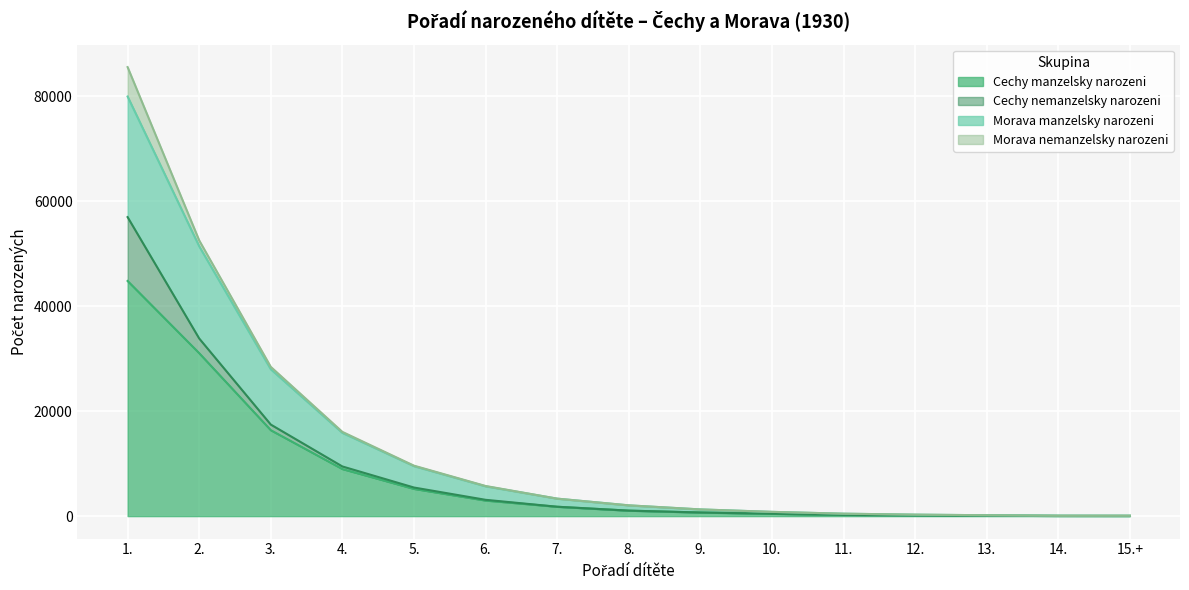

True or false: Cechy manzelsky narozeni and Morava manzelsky narozeni intersect in this chart.

False